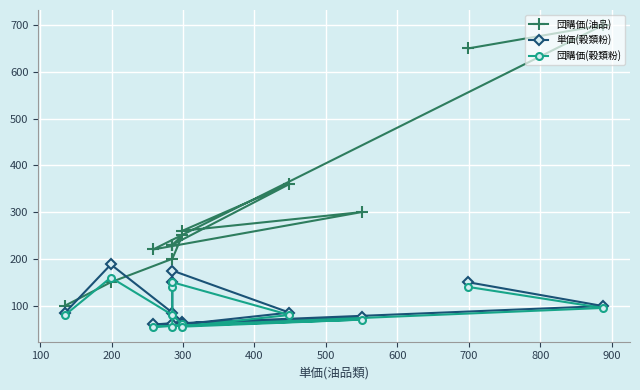

True or false: 単価(穀類粉) has more than 0 interior local peaks.

True